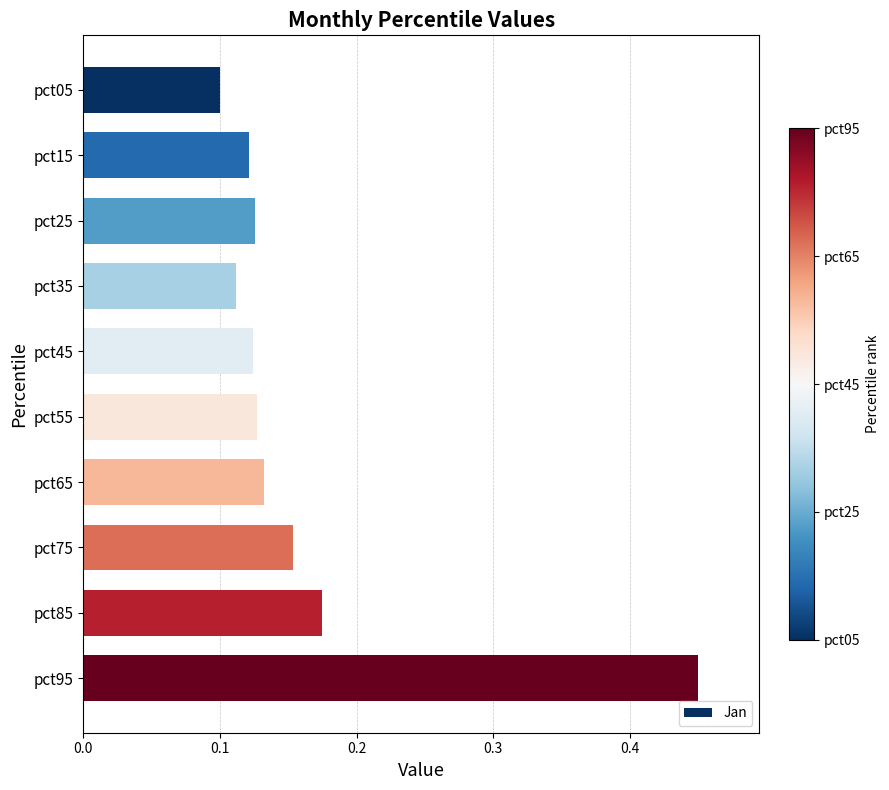

Is it true that the value at pct95 is 0.8?

False